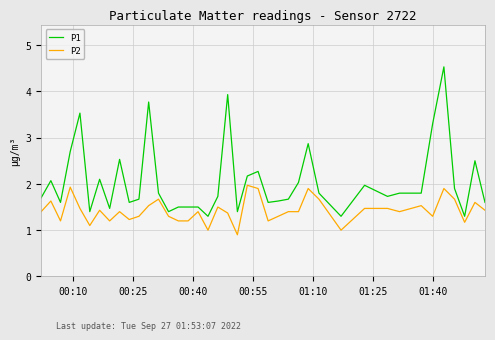

List the series in order of their overall mean, highest first.

P1, P2